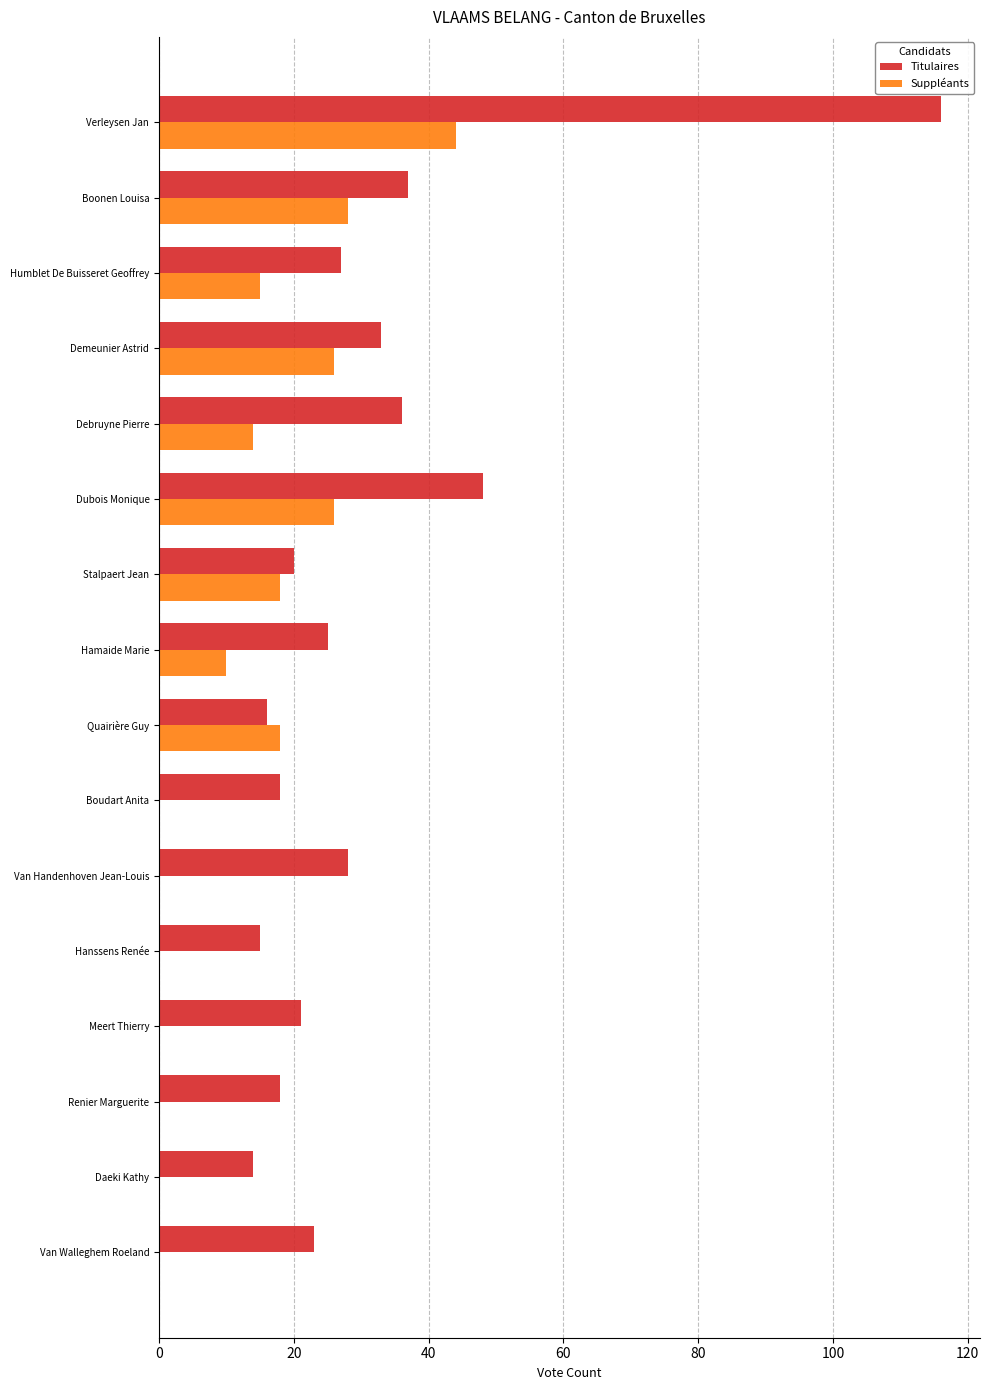

What is the sum of all Suppléants values?

199